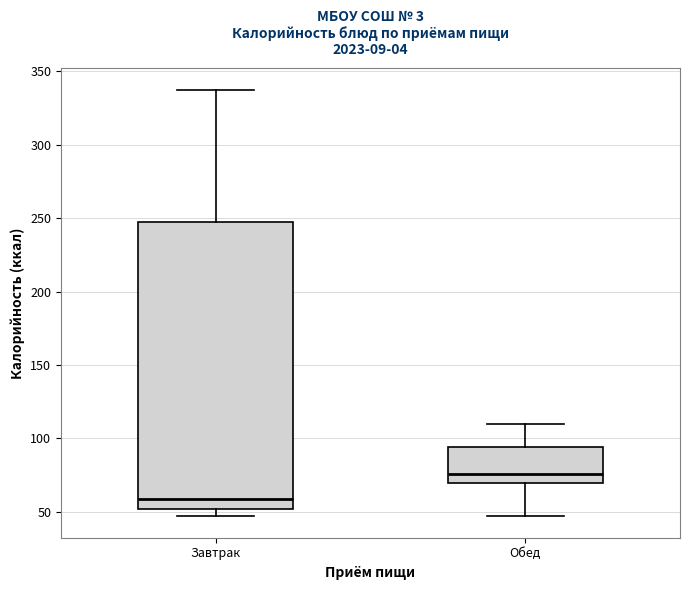

Which box's median line is the lowest?

Завтрак